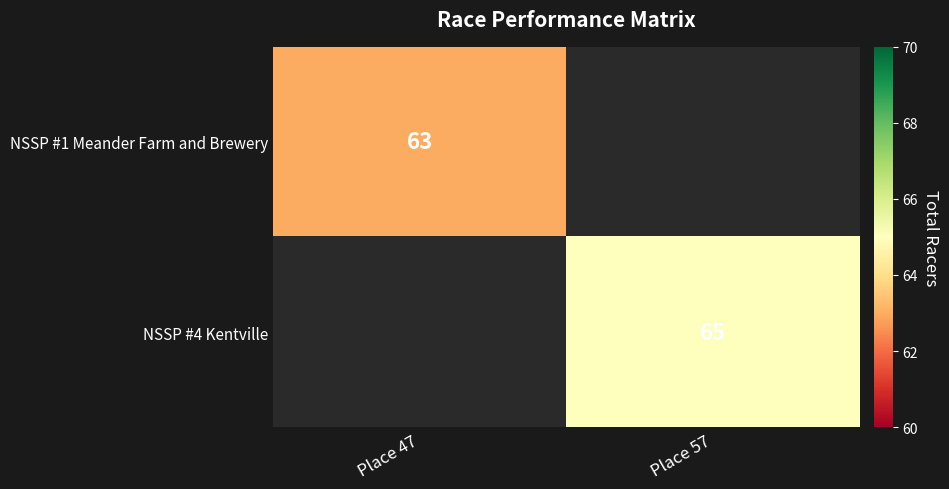

True or false: NSSP #1 Meander Farm and Brewery has a value of 63 at Place 47.

True